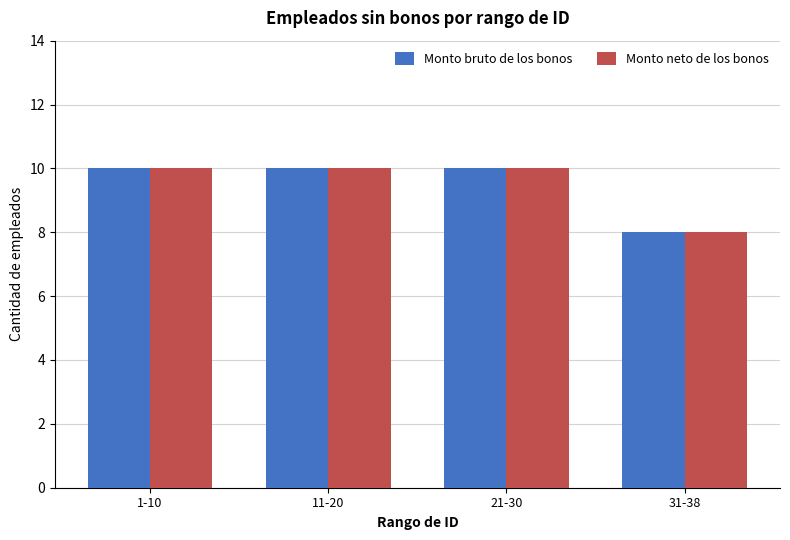

Read the Monto neto de los bonos value at 21-30.

10